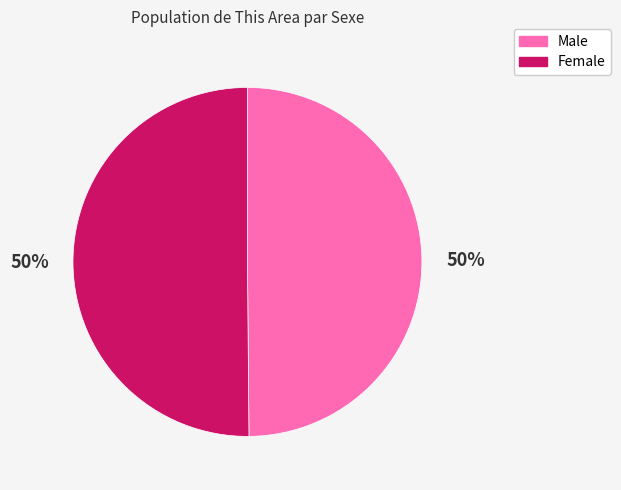

To the nearest percent, what is the average slice percentage?

50%